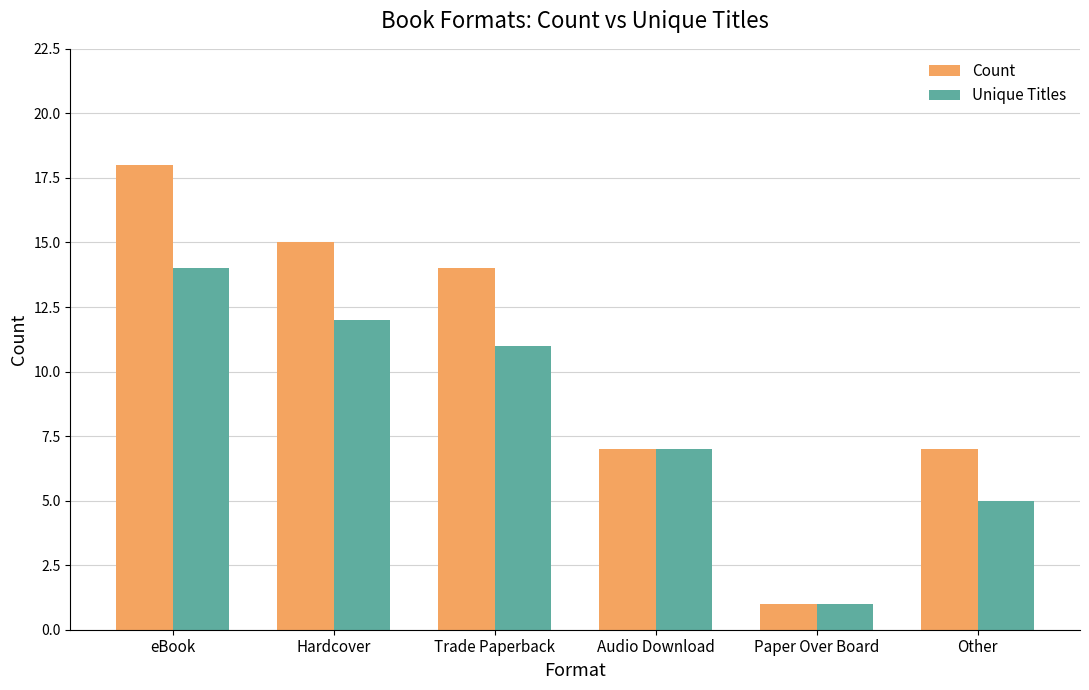

True or false: Unique Titles has a value of 19 at Trade Paperback.

False